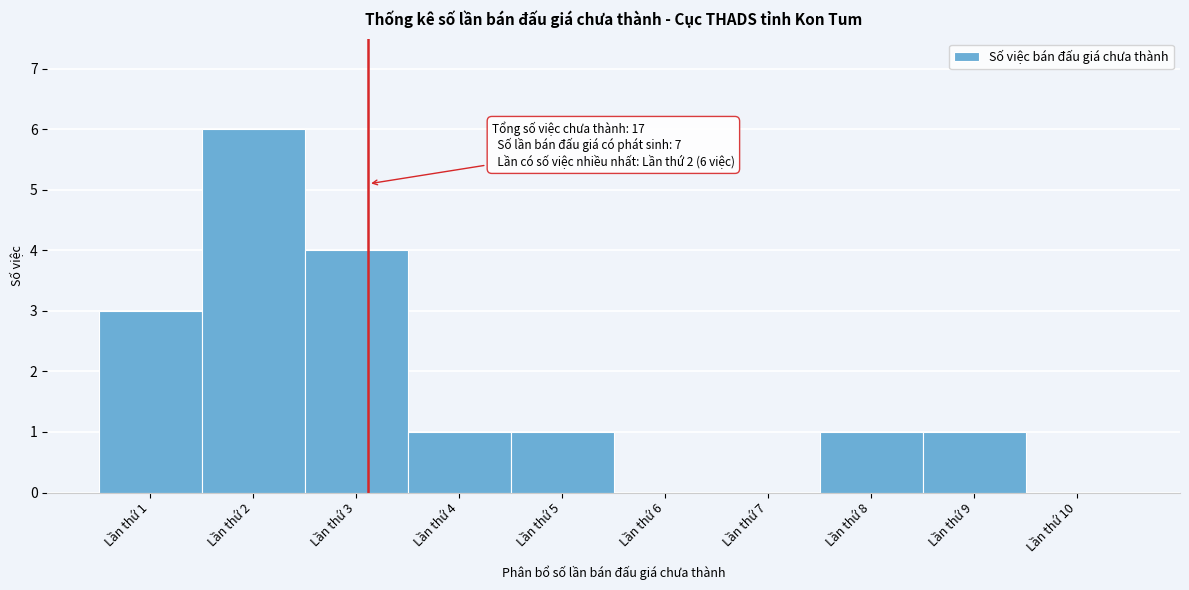

Which range on the x-axis has the tallest bar?

1.5 to 2.5